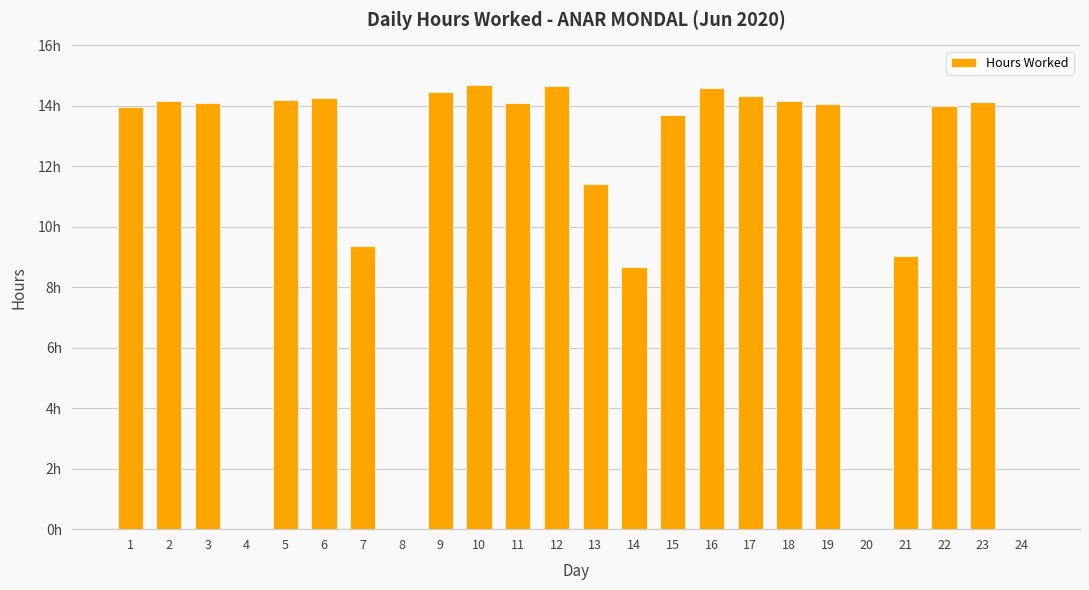

Are the bars horizontal?

No